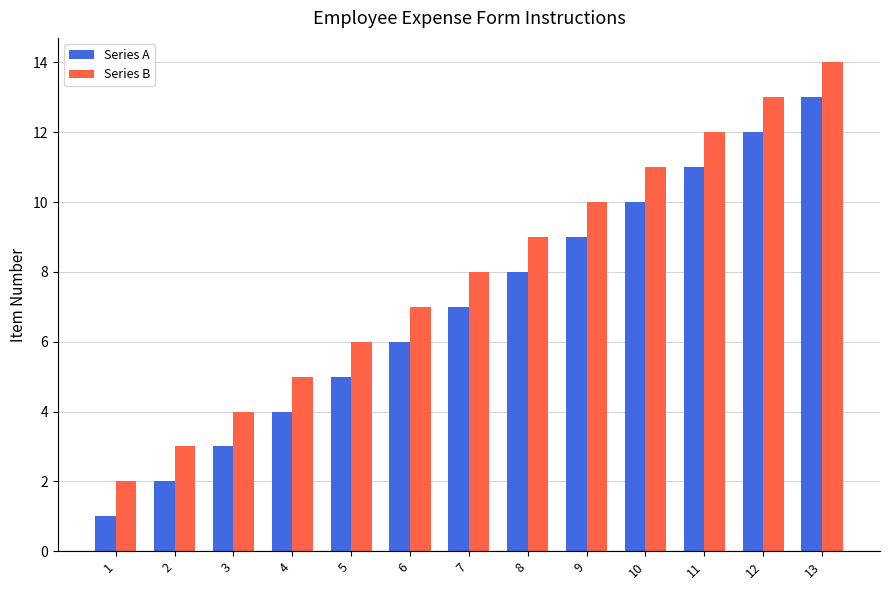

Is the value of Series B at 4 greater than the value of Series A at 1?

Yes